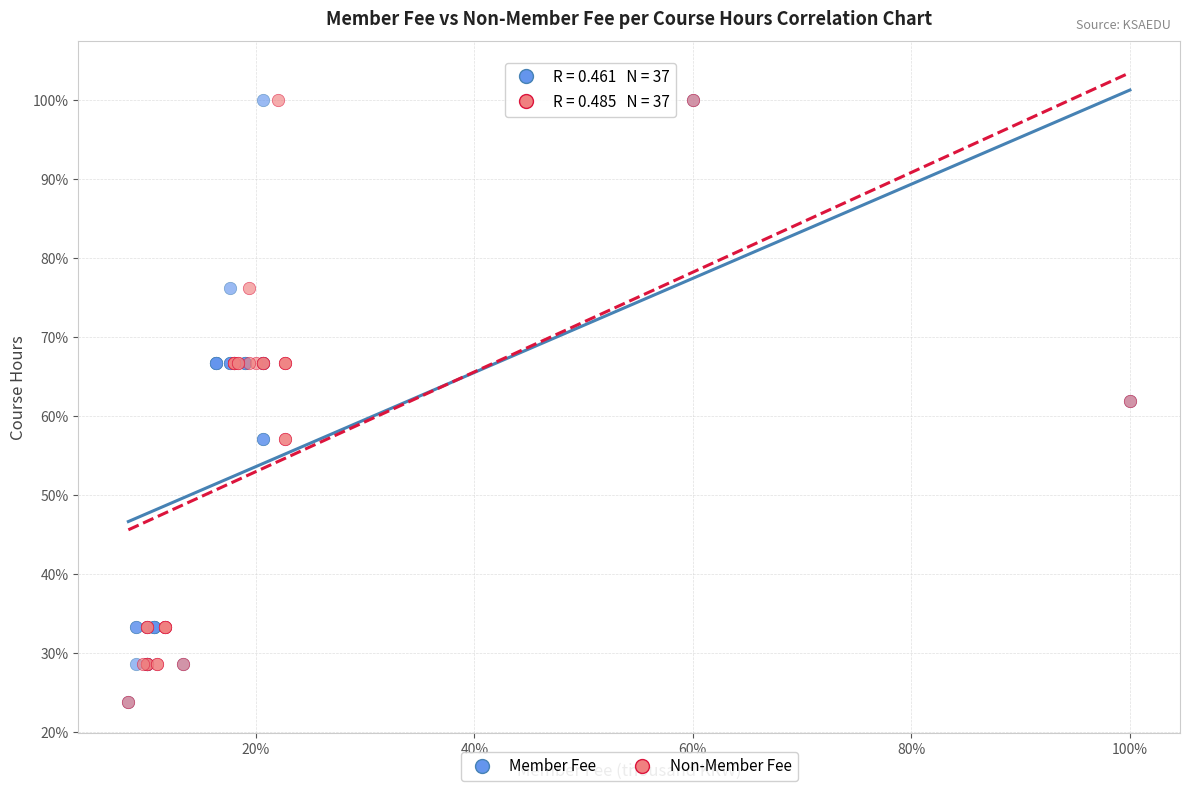

What are all the series names shown in the legend?

Member Fee, Non-Member Fee